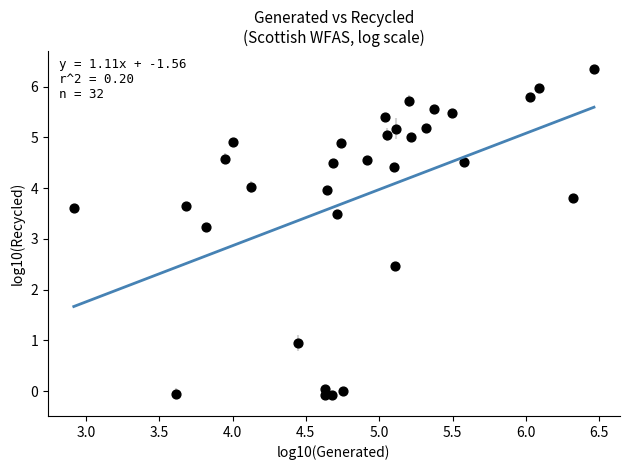

What Y value in the scatter plot is closest to 3?

3.2